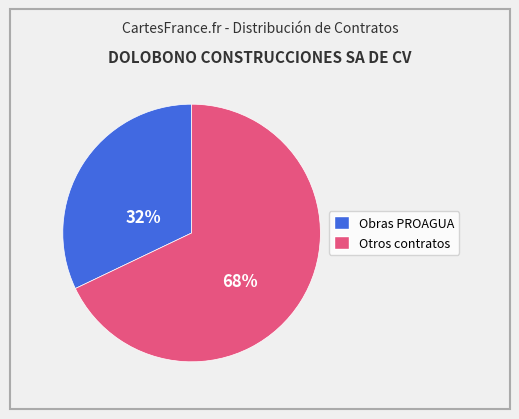

Is there a majority slice in this chart?

Yes